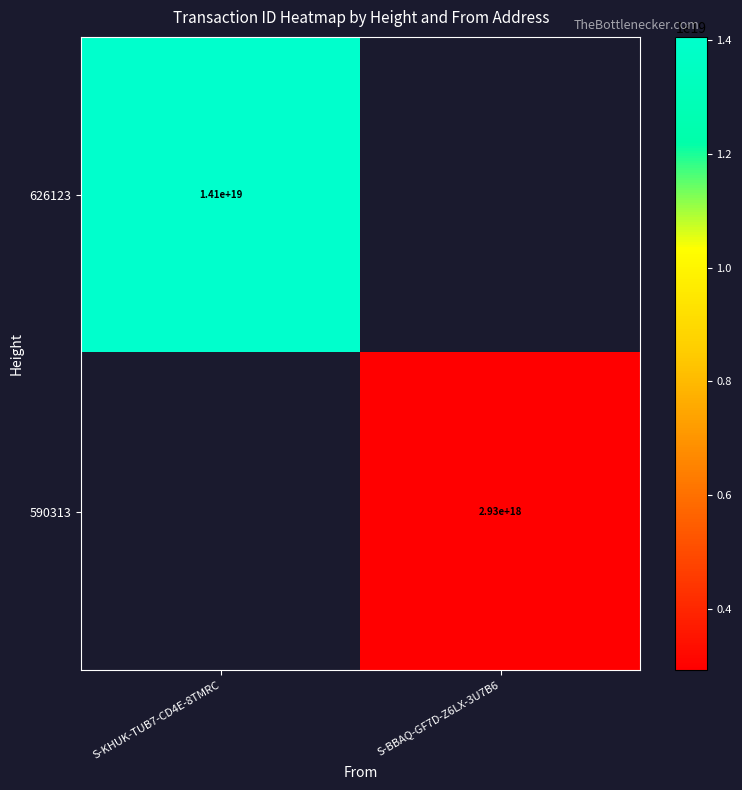

True or false: 626123 has a value of 14100000000000000000 at S-KHUK-TUB7-CD4E-8TMRC.

True